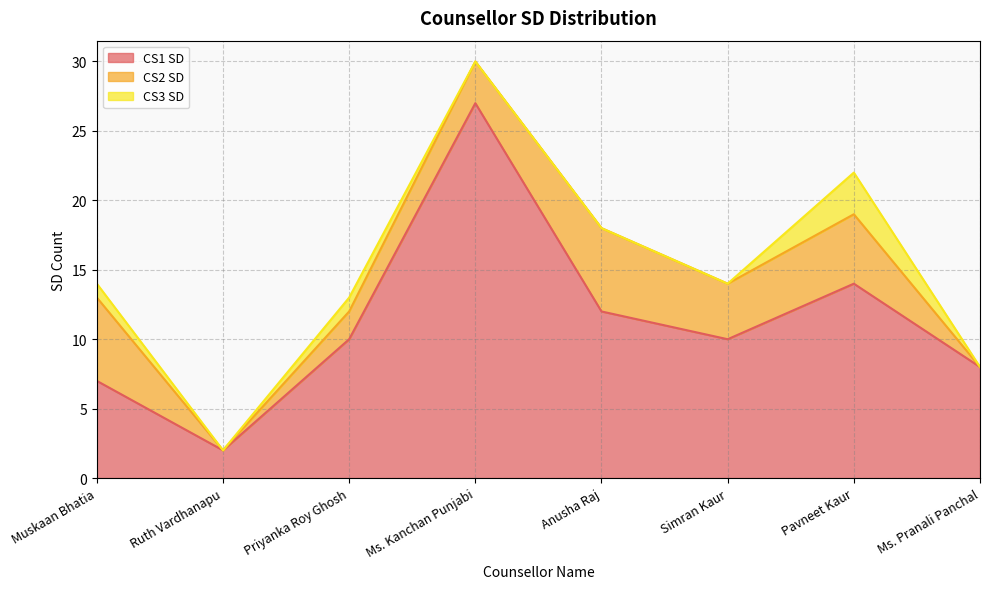

Reading left to right, transcribe all the data shown in this chart.

CS1 SD: Muskaan Bhatia=7	Ruth Vardhanapu=2	Priyanka Roy Ghosh=10	Ms. Kanchan Punjabi=27	Anusha Raj=12	Simran Kaur=10	Pavneet Kaur=14	Ms. Pranali Panchal=8
CS2 SD: Muskaan Bhatia=6	Ruth Vardhanapu=0	Priyanka Roy Ghosh=2	Ms. Kanchan Punjabi=3	Anusha Raj=6	Simran Kaur=4	Pavneet Kaur=5	Ms. Pranali Panchal=0
CS3 SD: Muskaan Bhatia=1	Ruth Vardhanapu=0	Priyanka Roy Ghosh=1	Ms. Kanchan Punjabi=0	Anusha Raj=0	Simran Kaur=0	Pavneet Kaur=3	Ms. Pranali Panchal=0